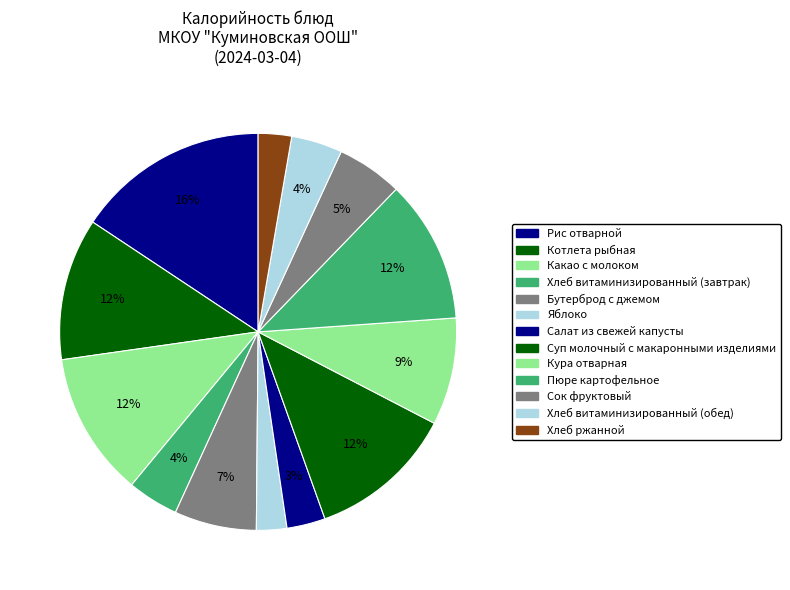

Does Котлета рыбная account for over 50% of the chart?

No